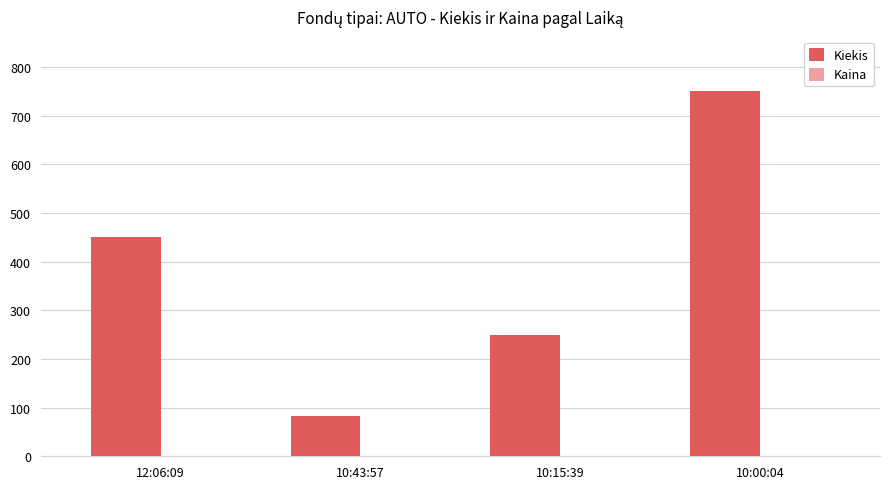

At which category is the sum across all series the highest?

10:00:04